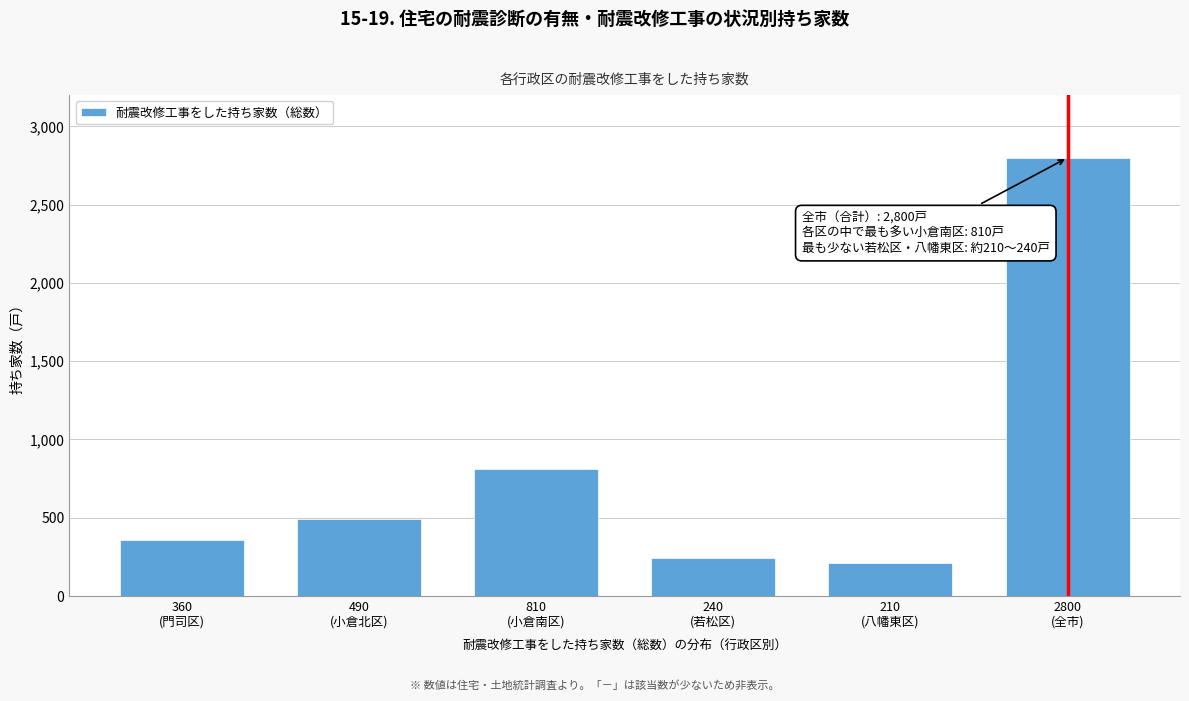

Reading right to left, list all the values displayed in this chart.

2800	210	240	810	490	360